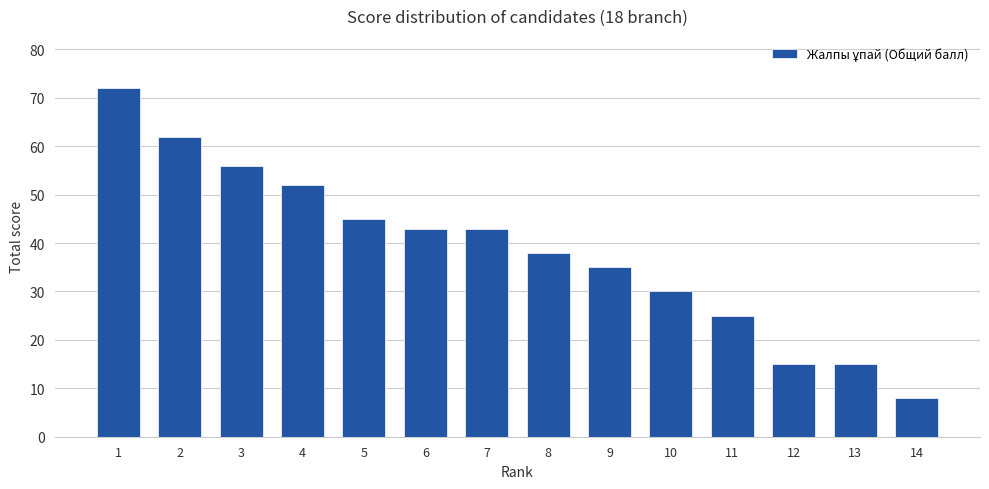

Which category has the lowest value across all series?

14